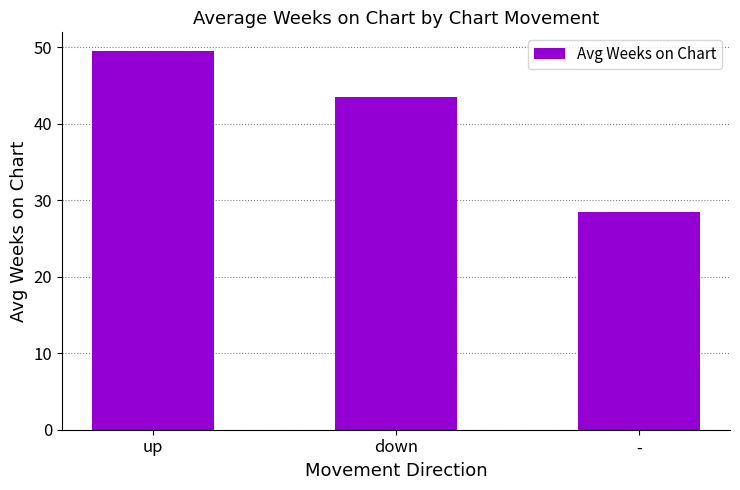

The value at down is 58.0. True or false?

False